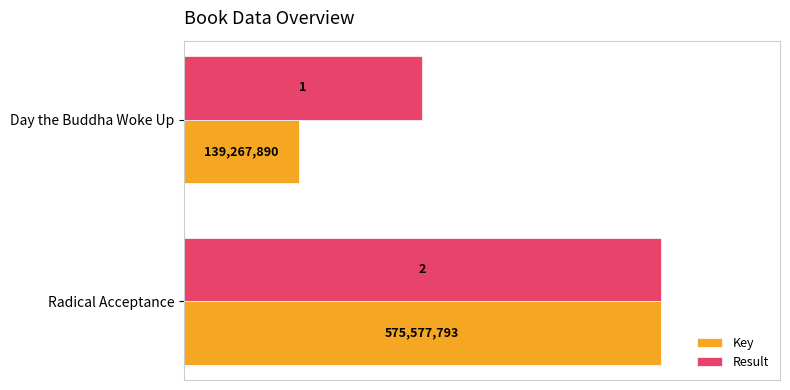

What are all the series names shown in the legend?

Key, Result